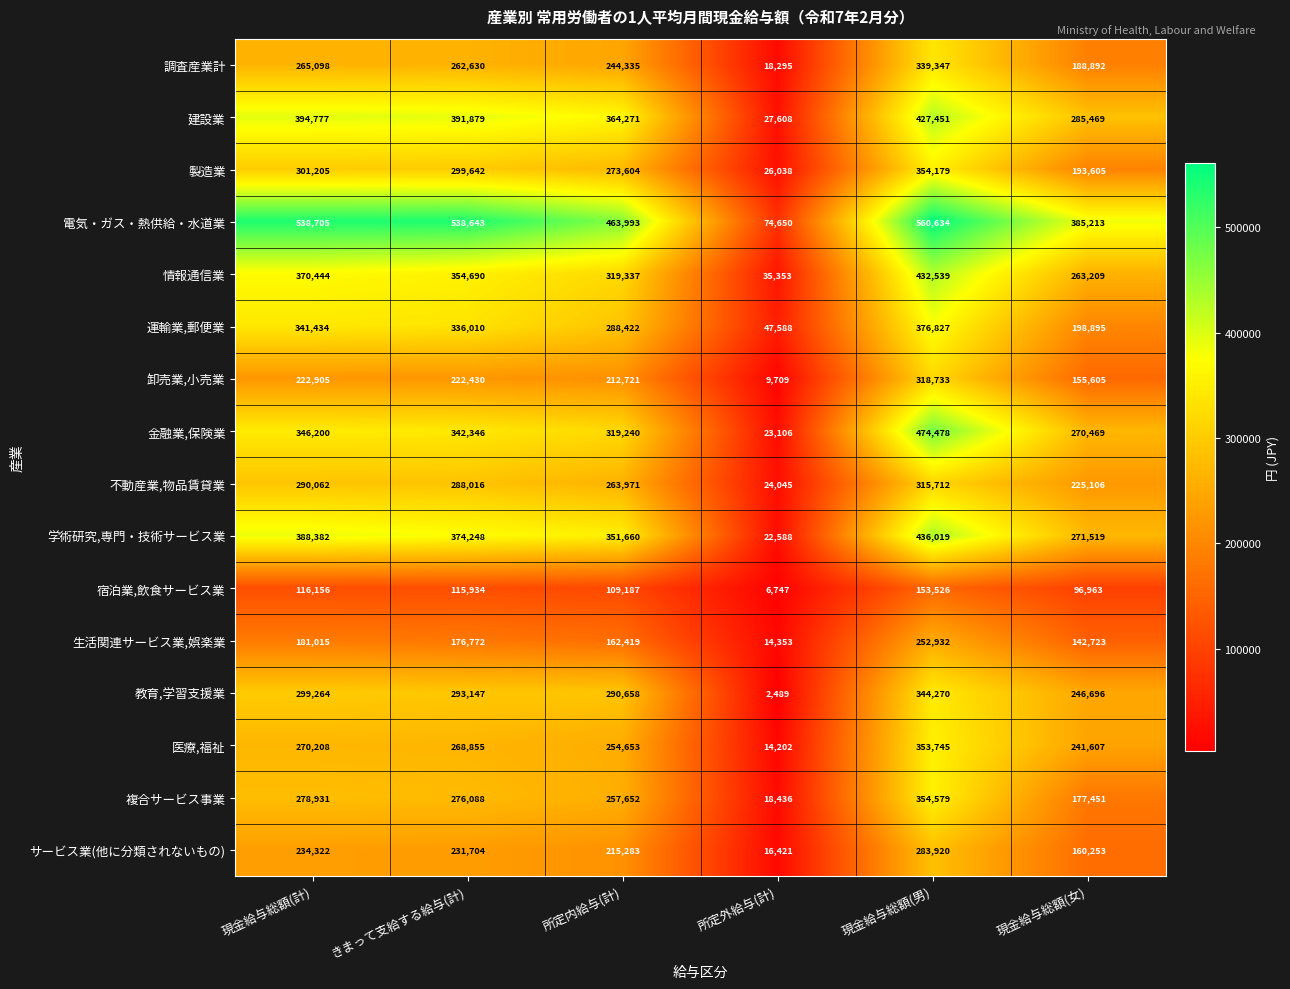

What is the spread (max minus min) of values at 所定内給与(計)?

354806